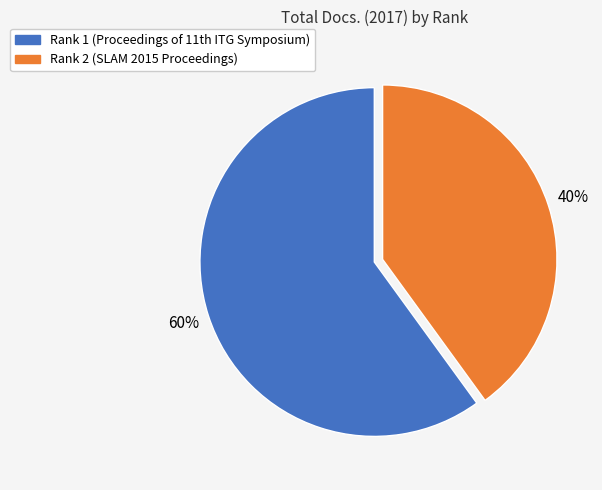

Is there any slice that represents more than half of the pie?

Yes